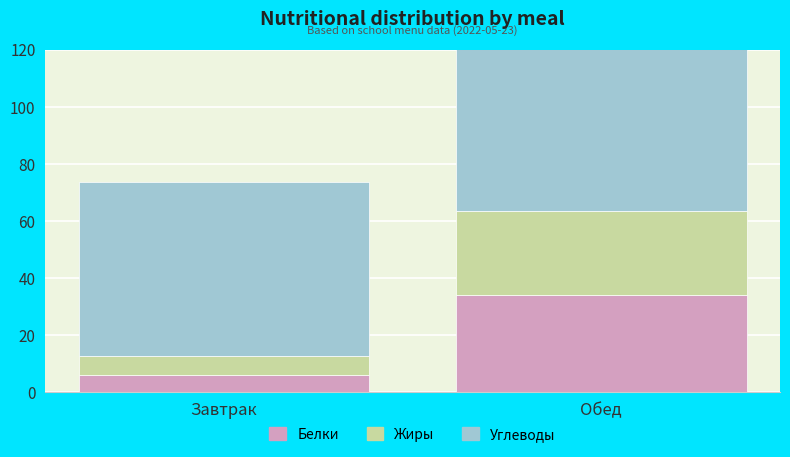

What is the sum of all Углеводы values?

129.8